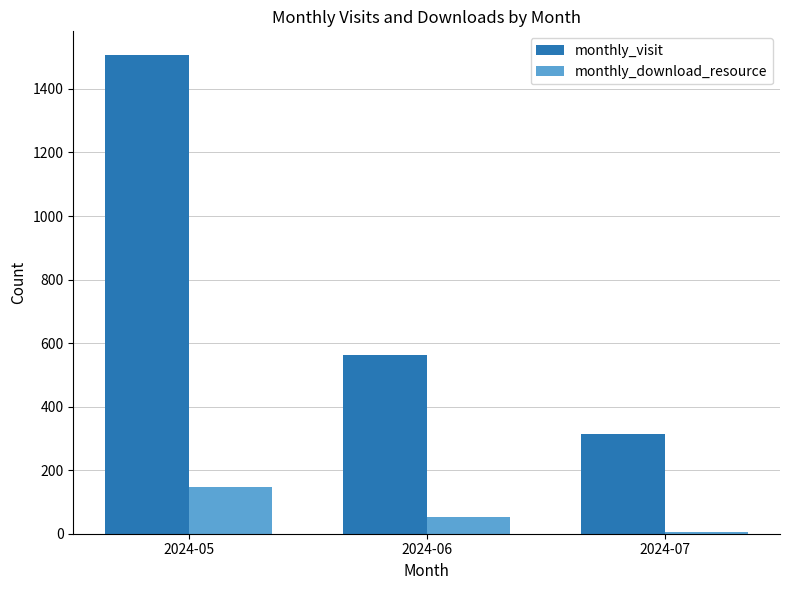

Is the value of monthly_download_resource at 2024-07 greater than the value of monthly_visit at 2024-06?

No